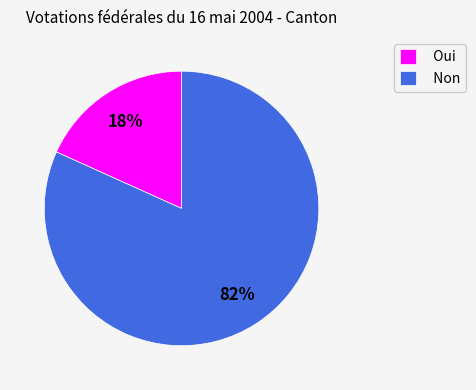

Does Oui represent more than half of the total?

No